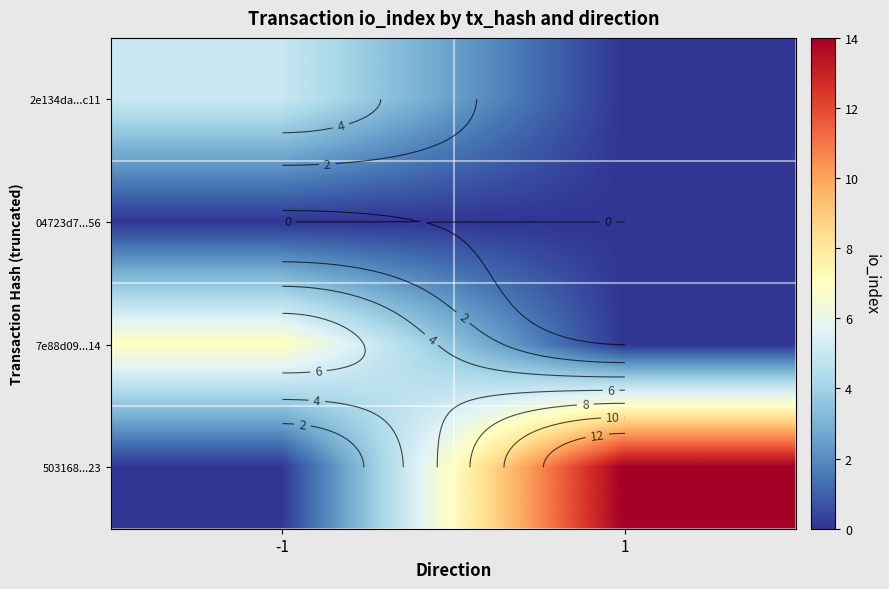

At how many categories does at least one series exceed 9?

1